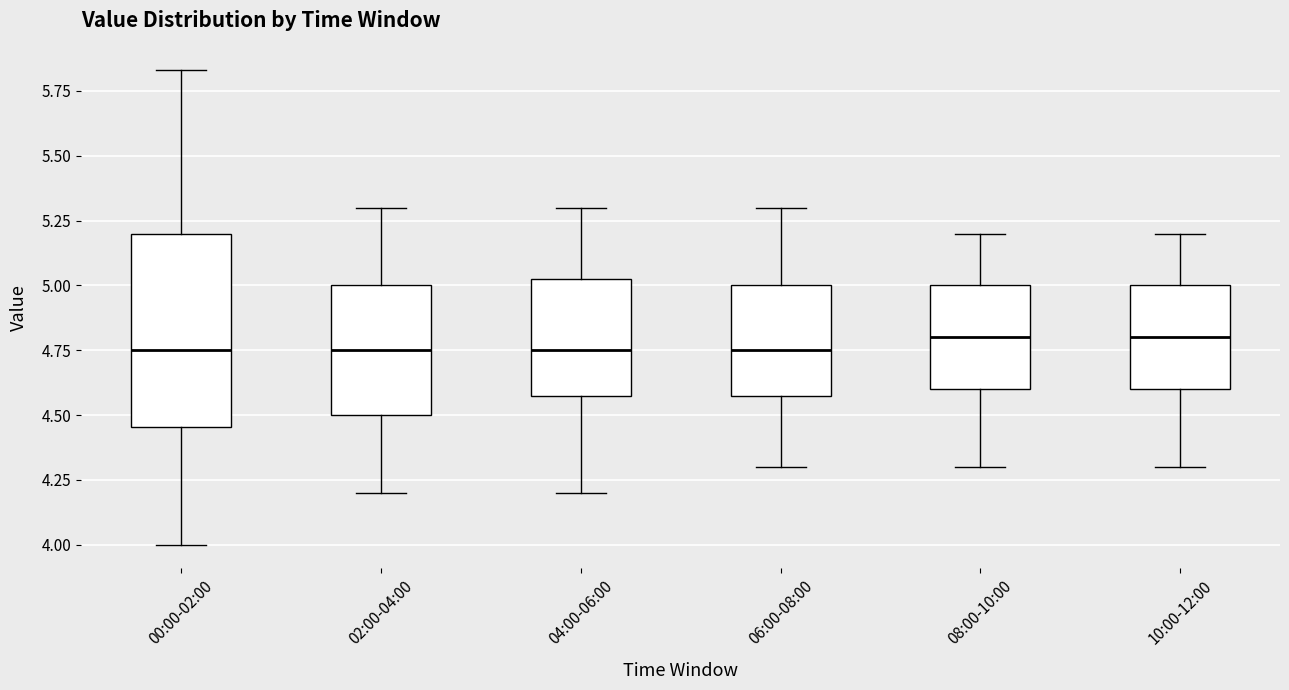

Reading left to right, transcribe this box plot: for each box, give where its median line is, the range the box spans, and where its two whiskers end, as read against the y-axis. The values are not printed on the chart, so give them approximately, as read against the axis.

00:00-02:00: median 4.75, box 4.45 to 5.20, whiskers 4.00 to 5.85
02:00-04:00: median 4.75, box 4.50 to 5.00, whiskers 4.20 to 5.30
04:00-06:00: median 4.75, box 4.60 to 5.05, whiskers 4.20 to 5.30
06:00-08:00: median 4.75, box 4.60 to 5.00, whiskers 4.30 to 5.30
08:00-10:00: median 4.80, box 4.60 to 5.00, whiskers 4.30 to 5.20
10:00-12:00: median 4.80, box 4.60 to 5.00, whiskers 4.30 to 5.20